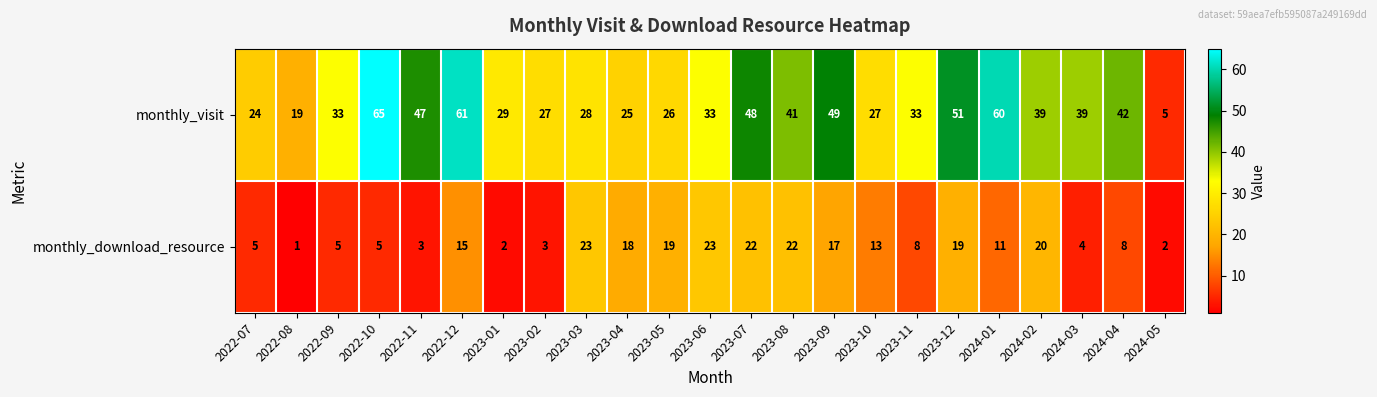

True or false: monthly_visit has a value of 83 at 2023-12.

False